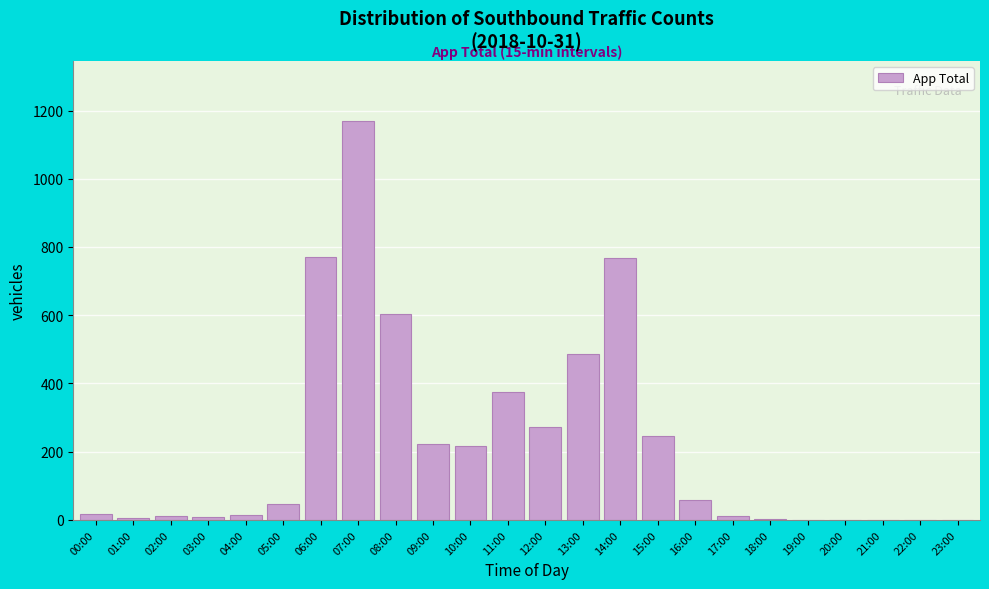

Which label corresponds to the largest value in the chart?

07:00